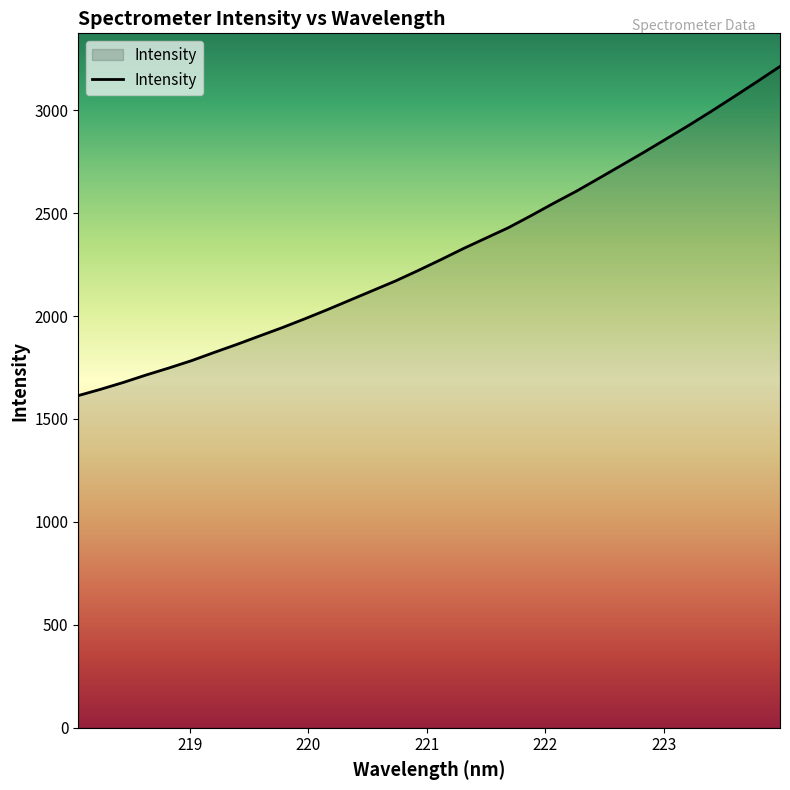

Reading right to left, list all the values displayed in this chart.

3212.8	3139.8	3068.0	2997.4	2928.7	2862.6	2796.8	2733.2	2669.7	2606.8	2548.5	2488.2	2429.7	2378.8	2327.8	2273.6	2221.0	2170.3	2124.0	2077.7	2031.3	1986.7	1943.6	1903.2	1862.4	1823.3	1783.4	1747.8	1713.9	1677.9	1644.7	1613.7